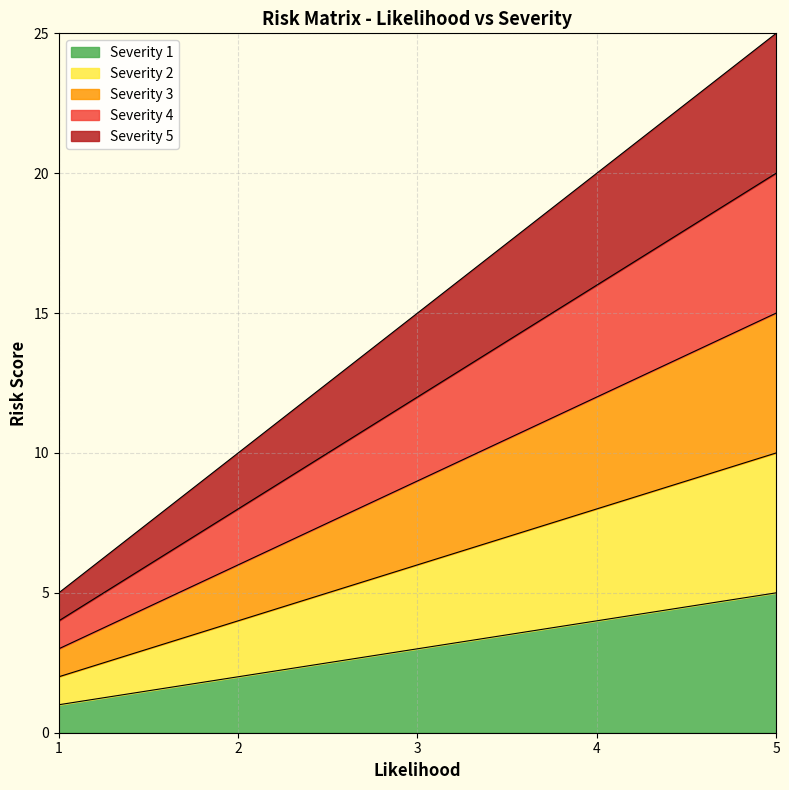

True or false: Severity 5 has a value of 35 at 4.

False